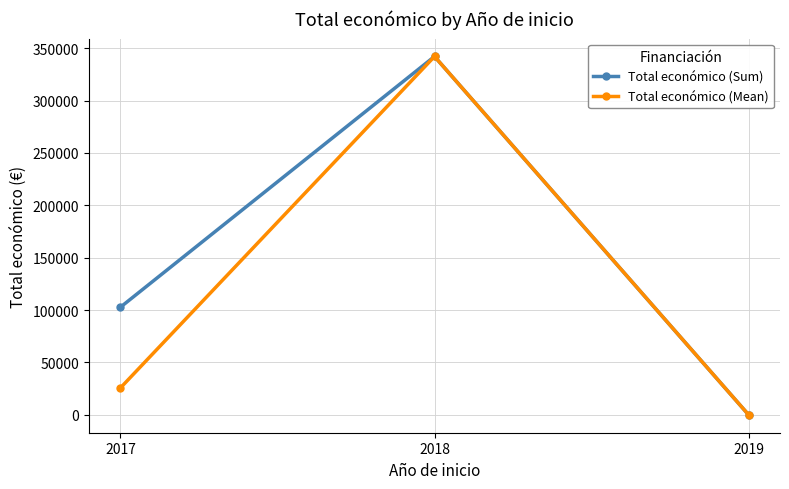

What is the difference between the highest and lowest values at 2017?

77061